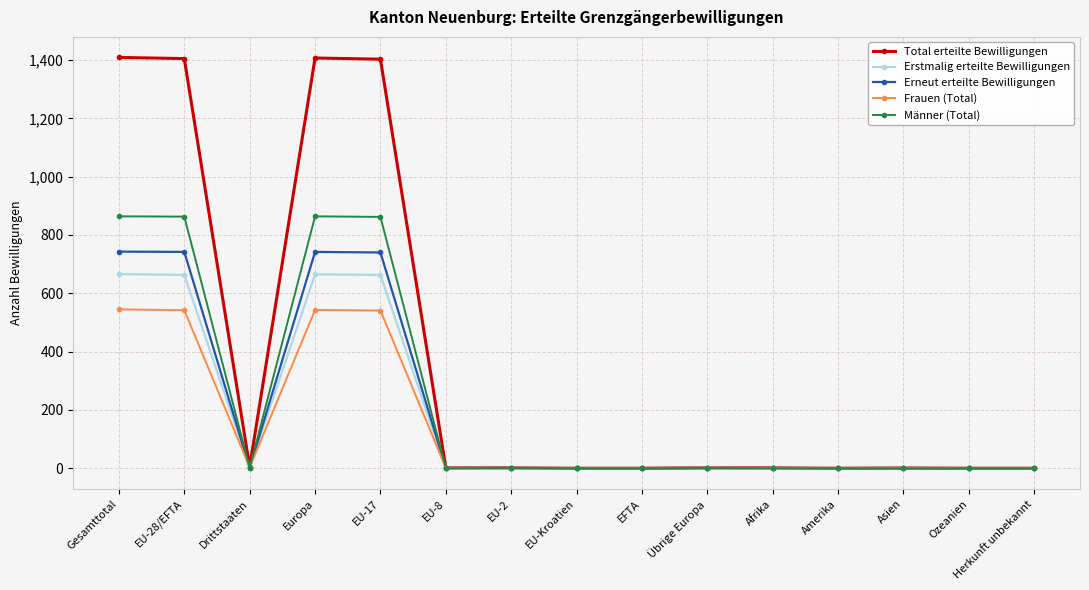

What value does the Erneut erteilte Bewilligungen series have at Gesamttotal?

743